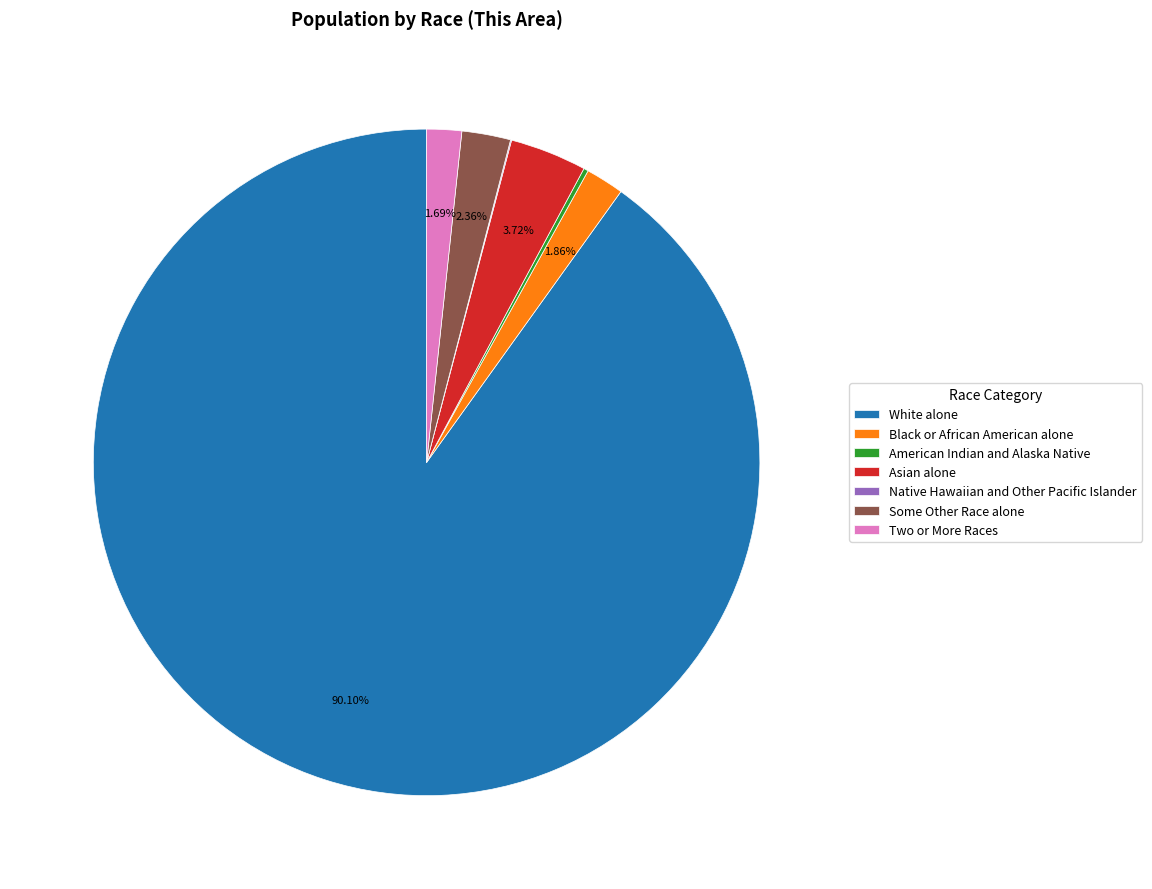

Is there any slice that represents more than half of the pie?

Yes